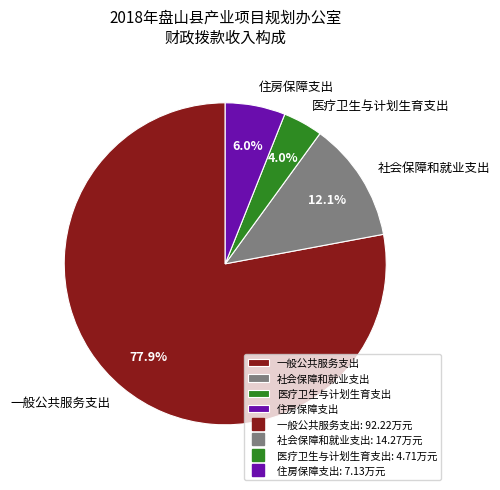

Which has a higher value, 一般公共服务支出 or 住房保障支出?

一般公共服务支出